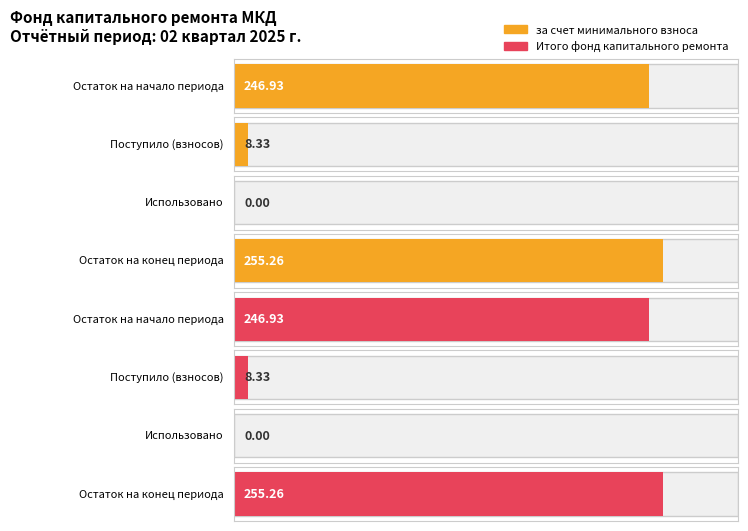

What is the label of the 1st bar from the left?

Остаток на начало периода